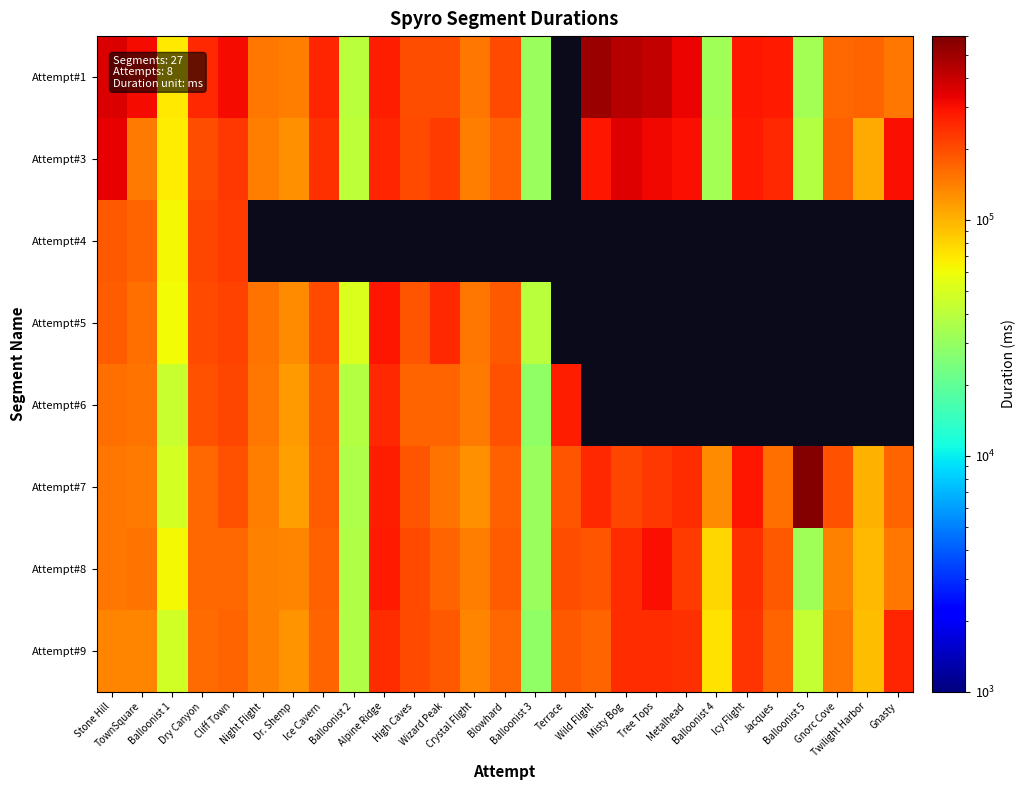

Count the number of data series in this chart.

8